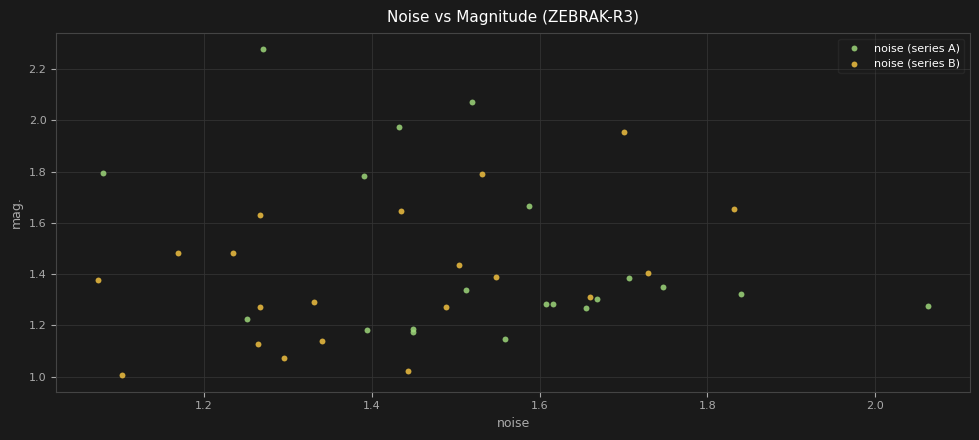

Which series contains the highest Y value?

noise (series A)